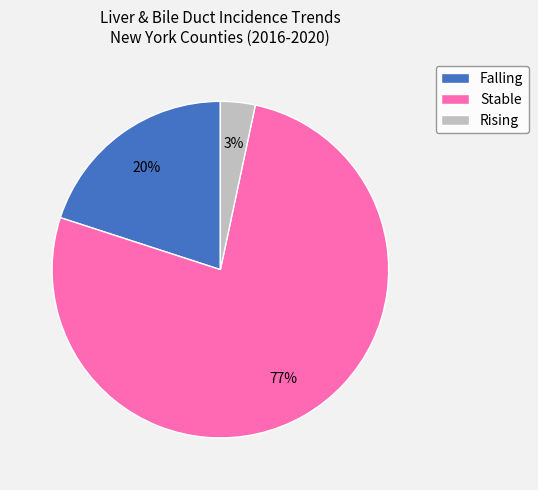

What is the largest slice in the pie chart?

Stable